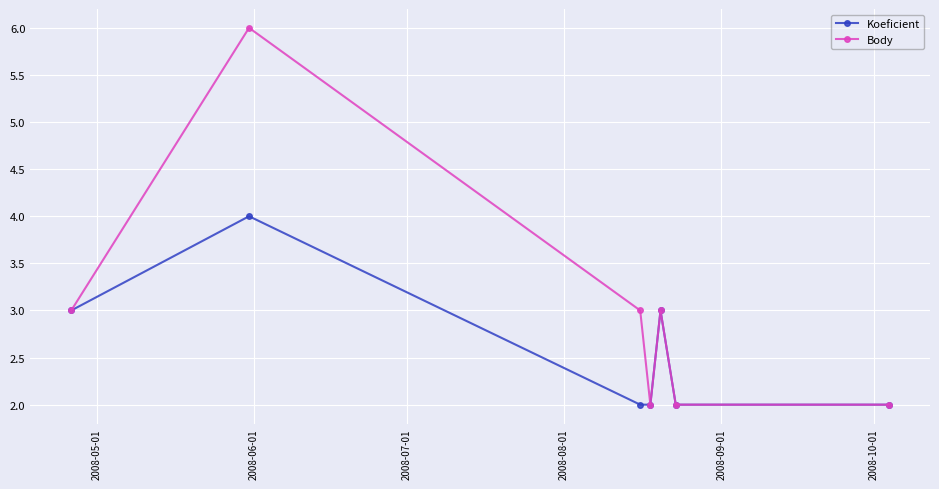

What is the maximum value shown in the chart?

6